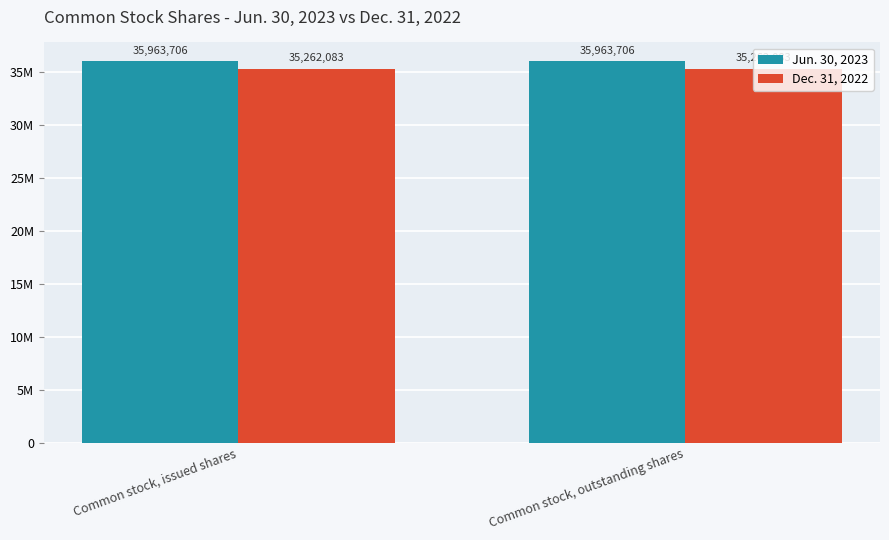

Are the bars grouped side by side (vs. stacked)?

Yes